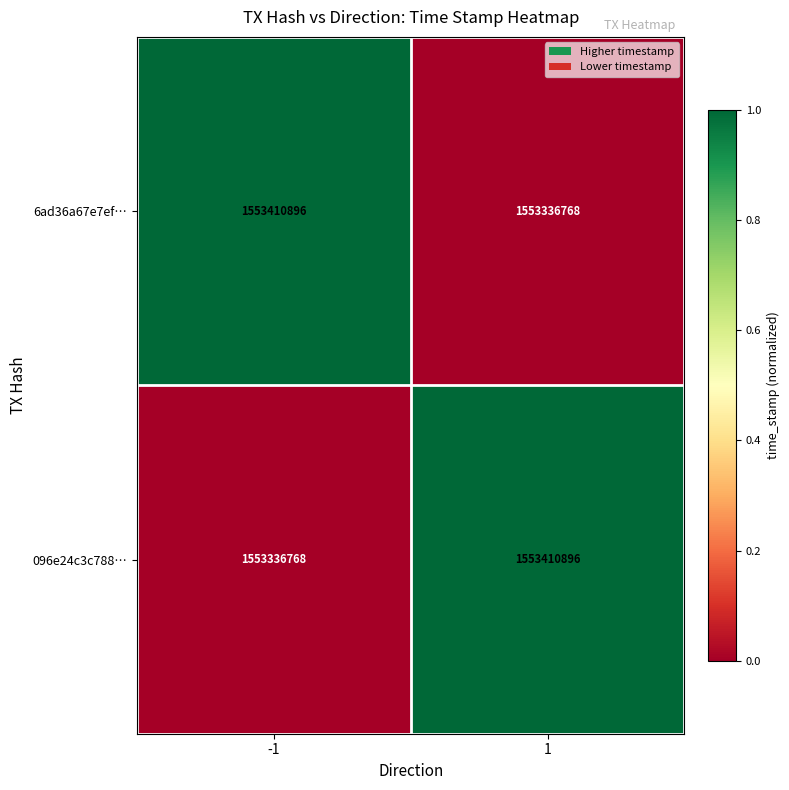

What is the lowest value of the 6ad36a67e7ef… series?

1553336768